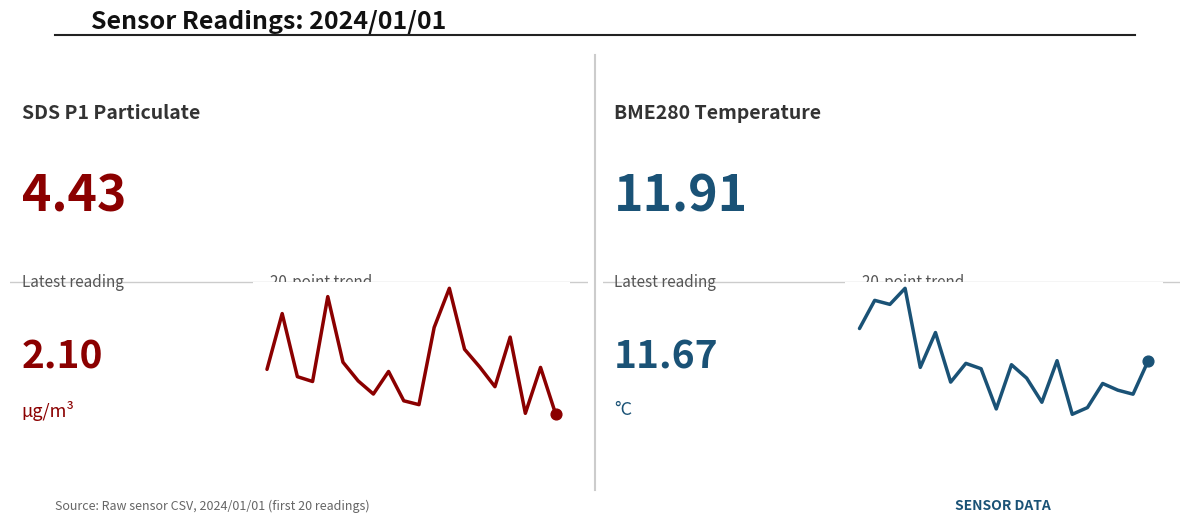

What are all the series names shown in the legend?

SDS_P1, BME280_temperature